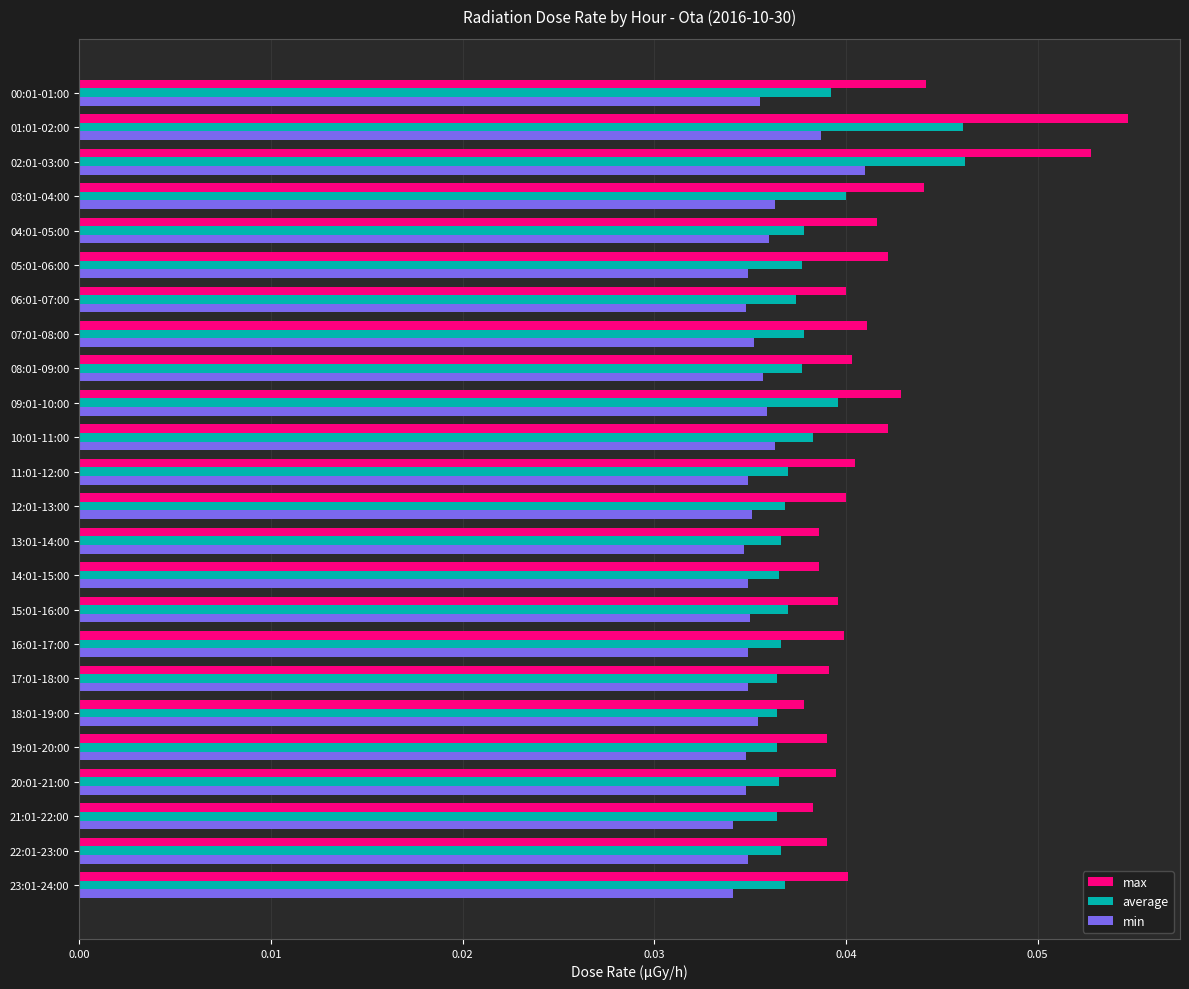

Between 20:01-21:00 and 03:01-04:00, which series saw the biggest shift?

max